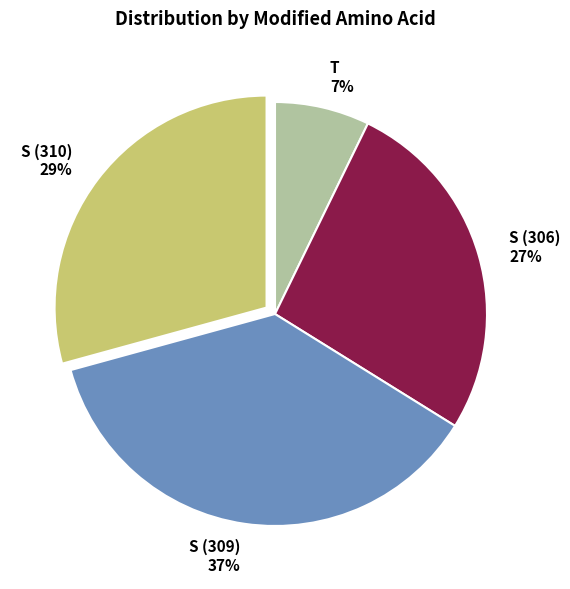

To the nearest percent, what percentage of the pie is S (306)?

27%